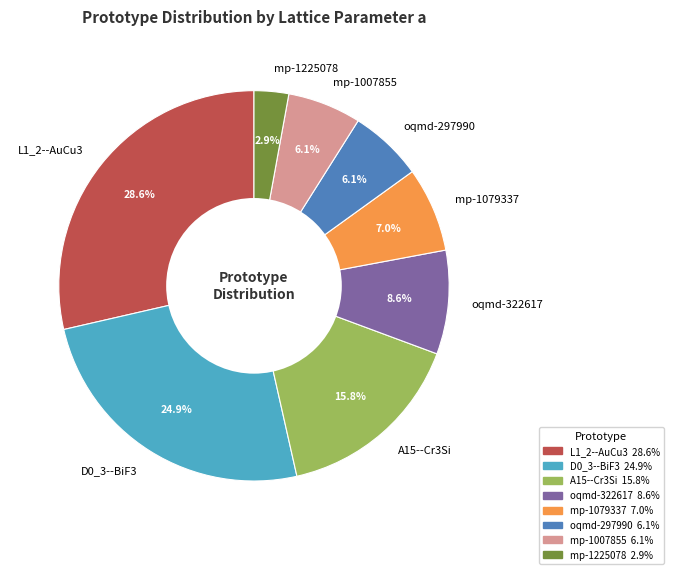

To the nearest percent, what percentage of the pie is A15--Cr3Si?

16%